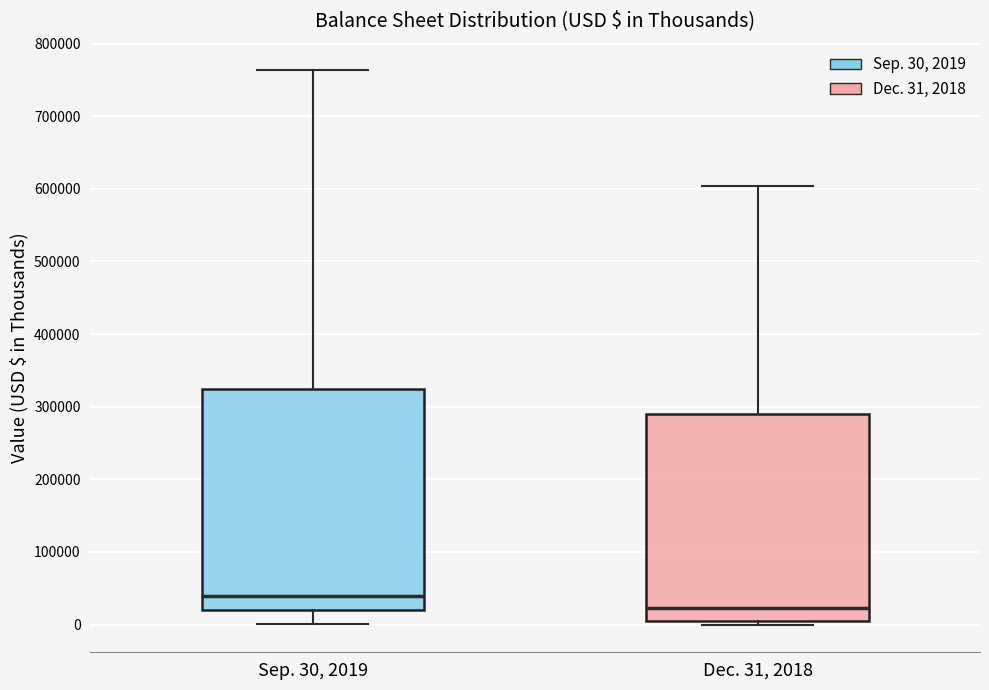

Reading left to right, read every box against the y-axis: the position of its median line, the range the box covers, and the ends of its whiskers. The values are not printed on the chart, so give them approximately, as read against the axis.

Sep. 30, 2019: median 40000, box 20000 to 320000, whiskers 0 to 760000
Dec. 31, 2018: median 20000, box 0 to 290000, whiskers 0 (just below the box's lower edge) to 600000